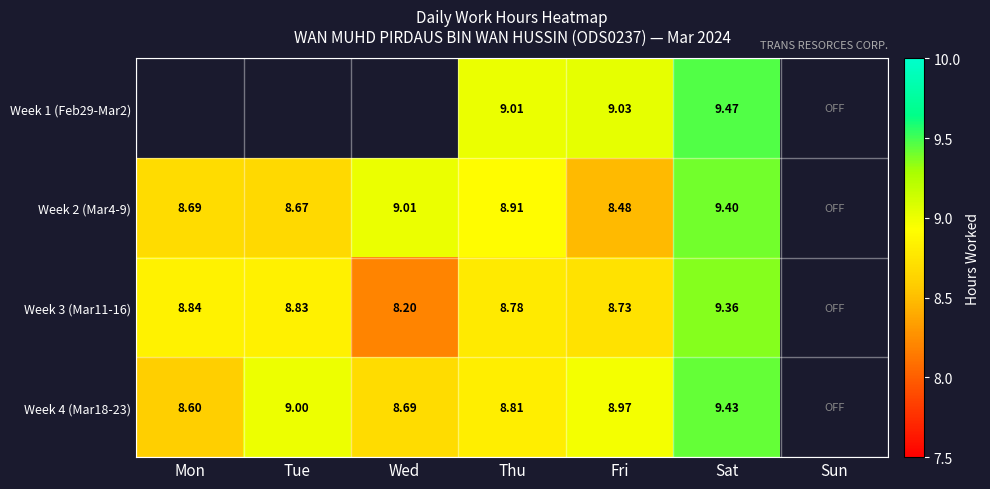

What is the greatest value displayed?

9.5